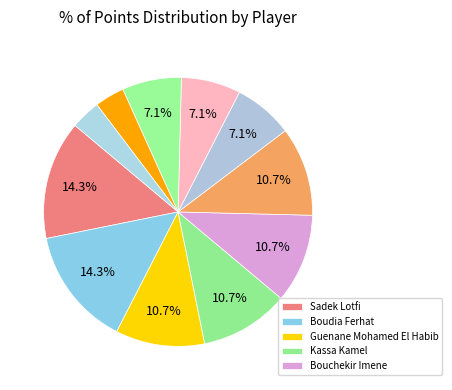

Is there any slice that represents more than half of the pie?

No